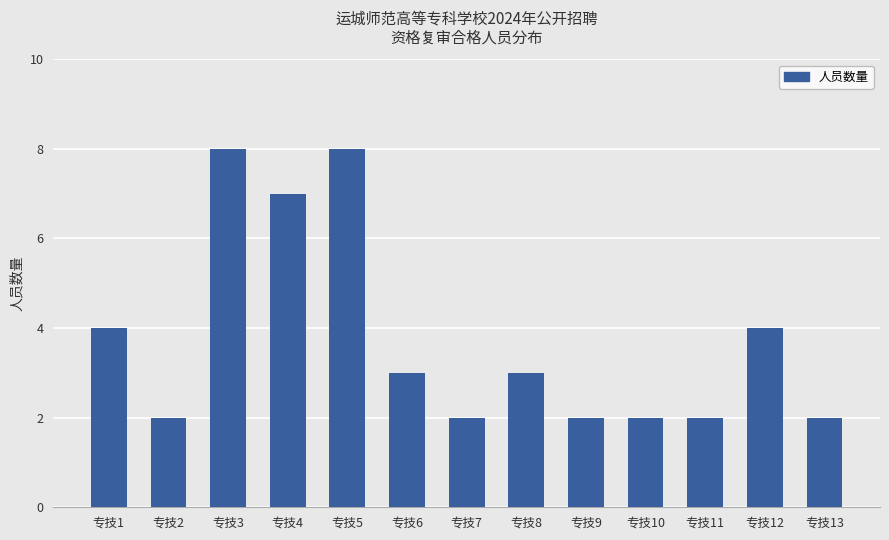

What is the greatest value displayed?

8